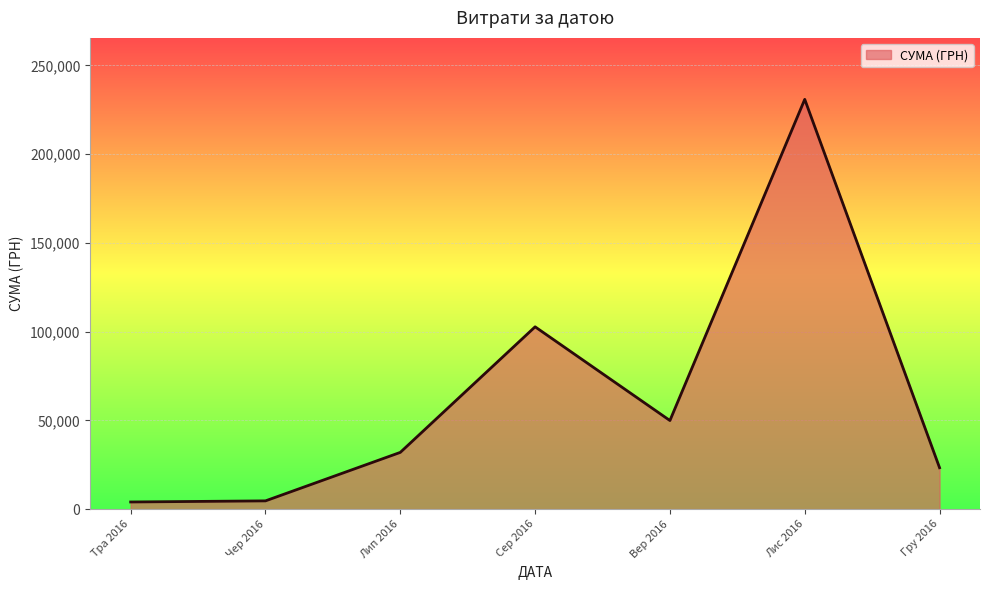

How many values are below 31942?

3